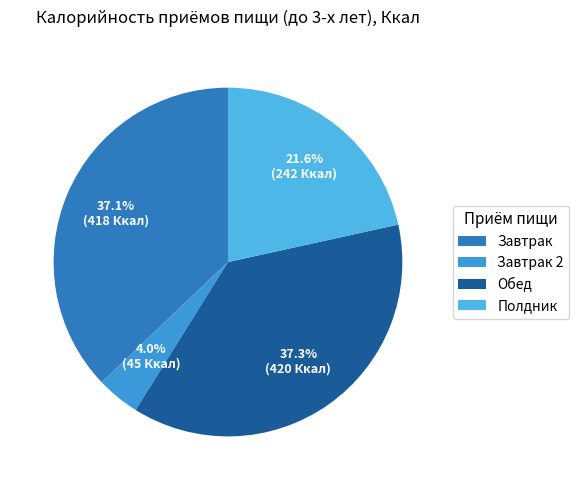

Is it true that Обед is 37% of the pie?

True